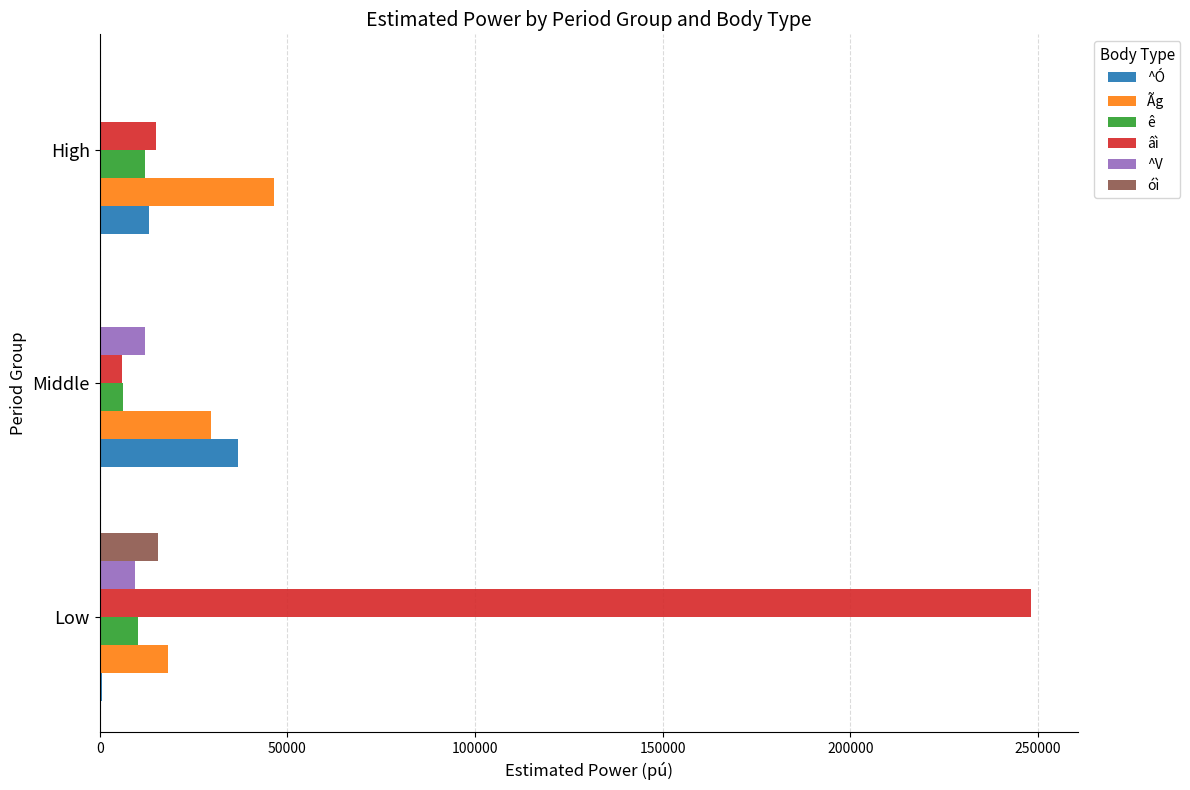

At which category is the sum across all series the highest?

Low